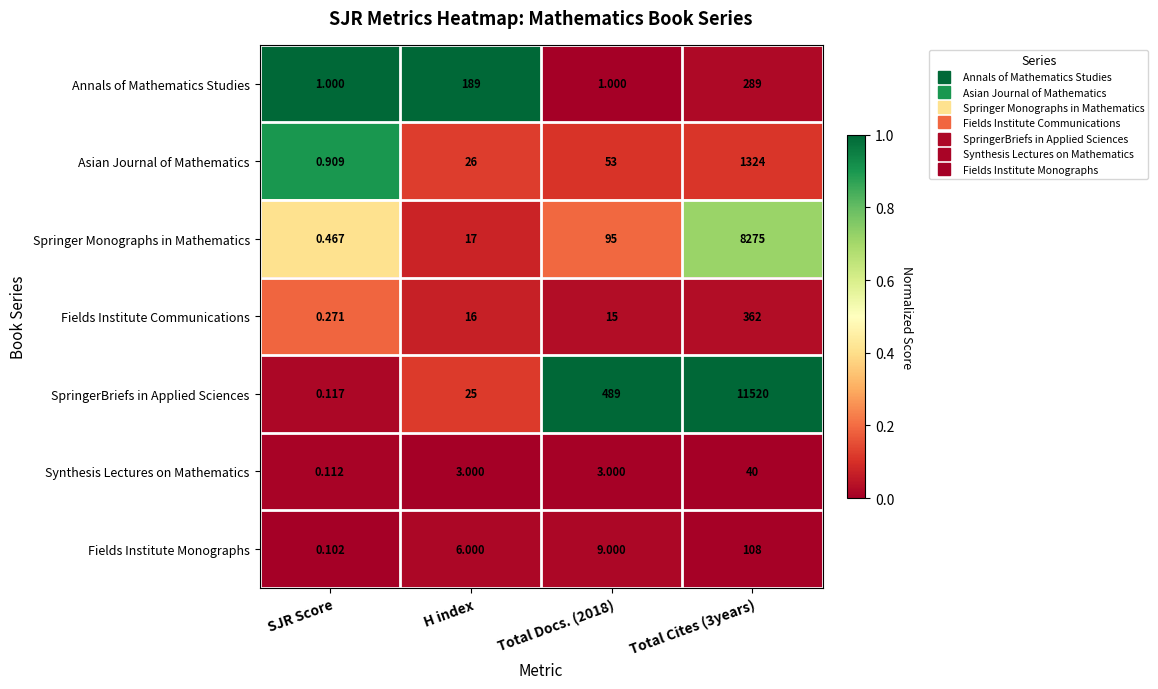

Which series changed the most between SJR Score and H index?

Annals of Mathematics Studies